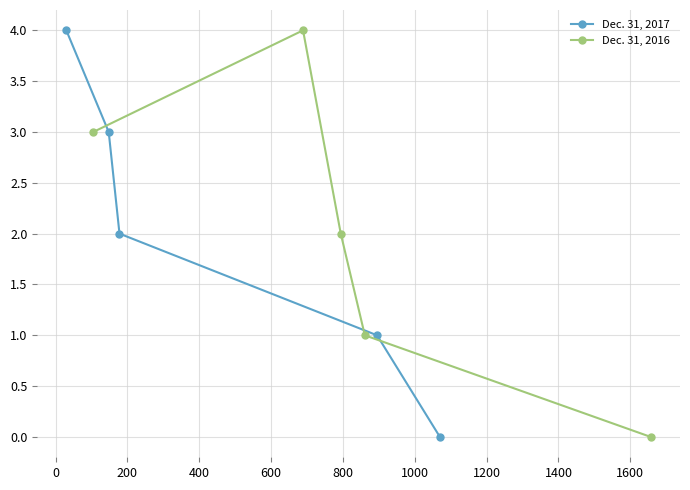

What is the sum of all Dec. 31, 2016 values?

10